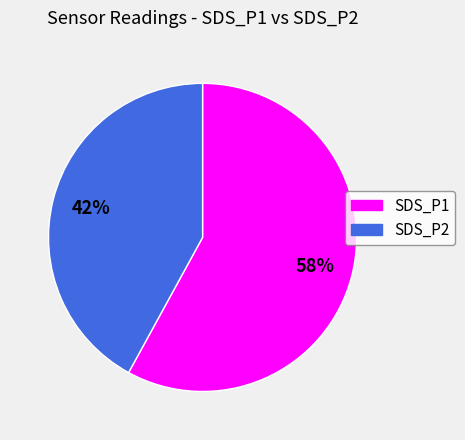

Is it true that SDS_P2 is 55% of the pie?

False